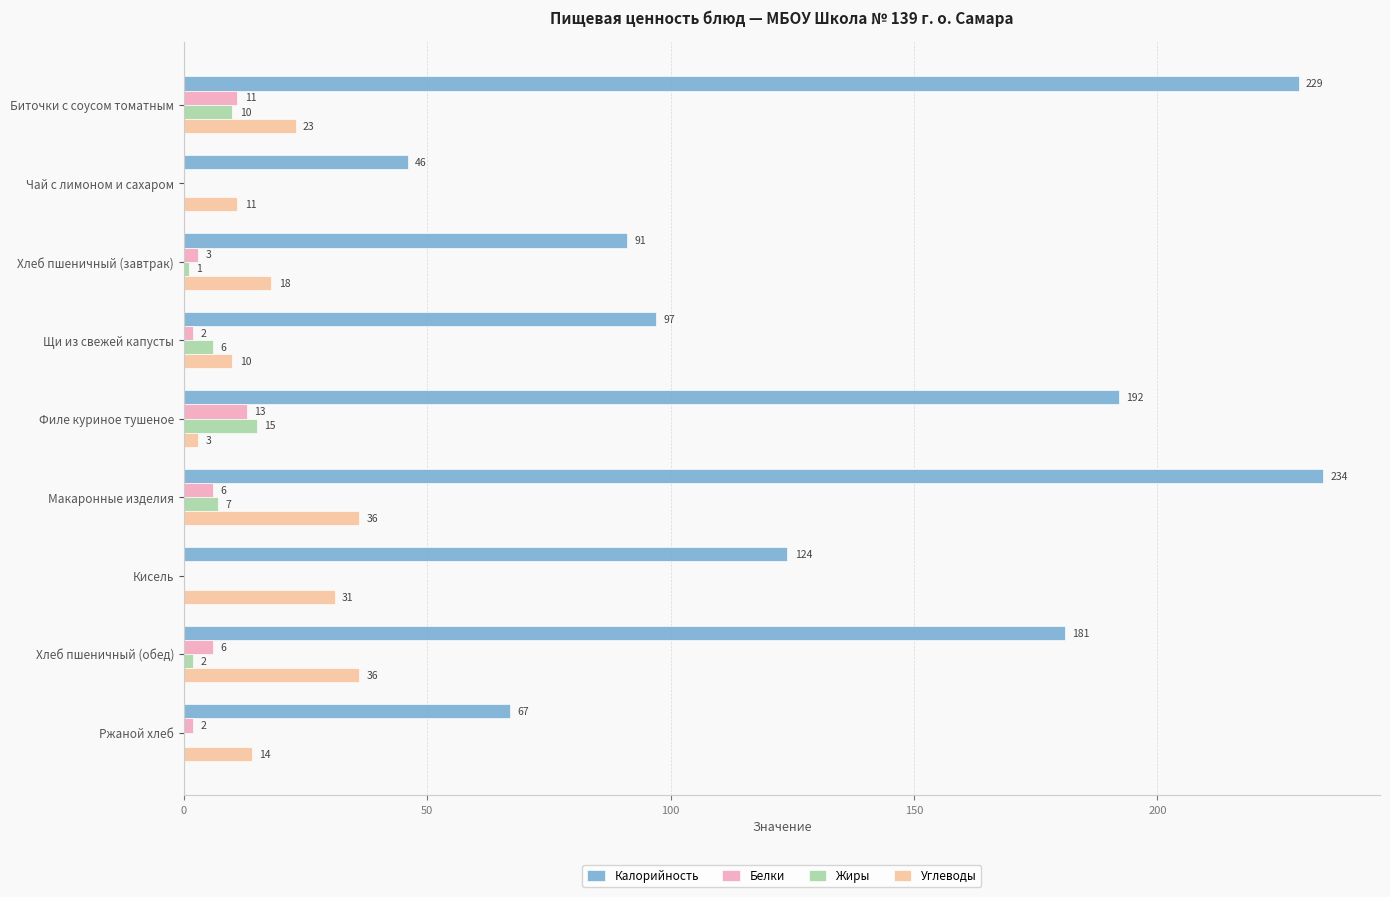

Between Макаронные изделия and Хлеб пшеничный (обед), which series saw the biggest shift?

Калорийность